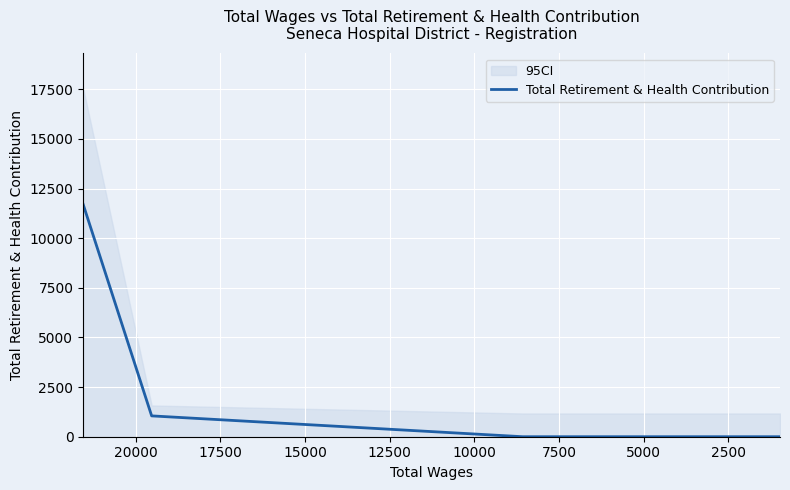

What is the difference between the second highest and minimum values?

1050